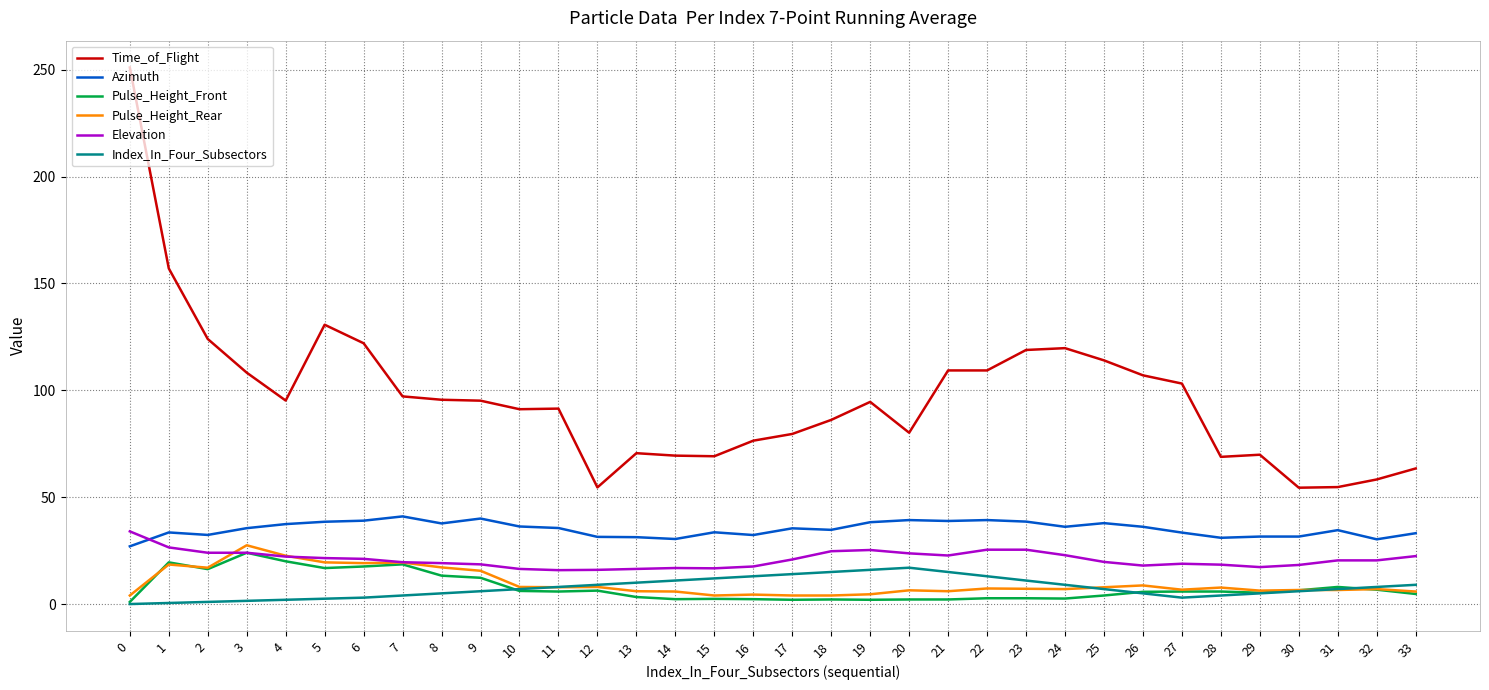

Does the chart have visible grid lines?

Yes